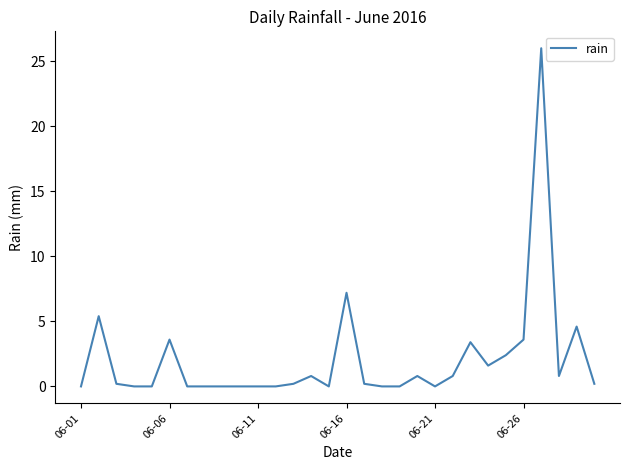

What is the difference between the maximum and minimum values?

26.0